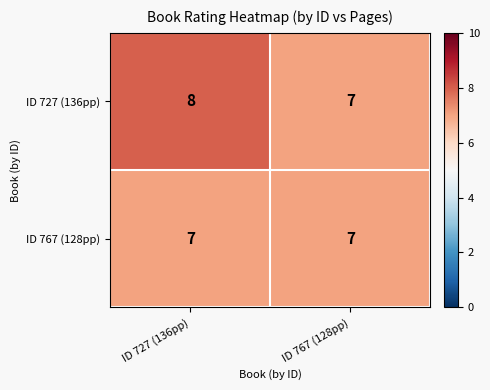

Reading left to right, transcribe all the data shown in this chart.

ID 727 (136pp): ID 727 (136pp)=8	ID 767 (128pp)=7
ID 767 (128pp): ID 727 (136pp)=7	ID 767 (128pp)=7